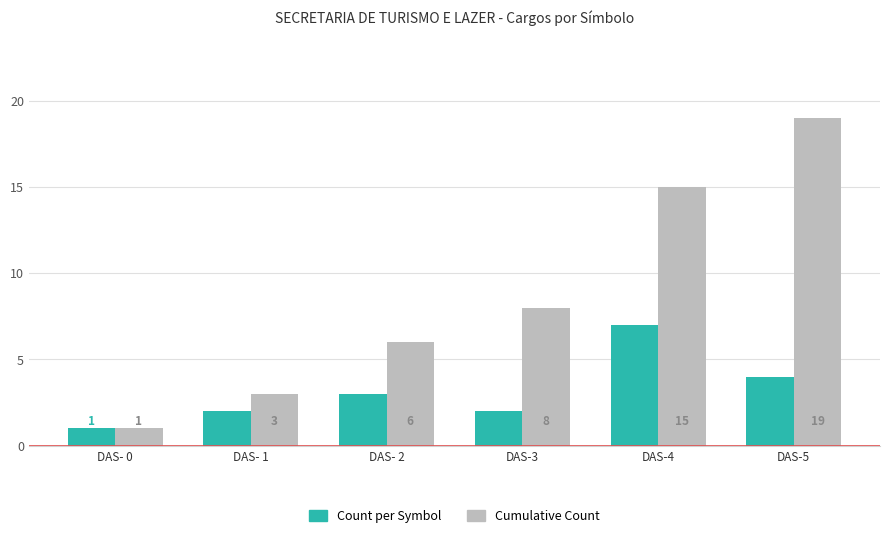

How many series are shown in this chart?

2